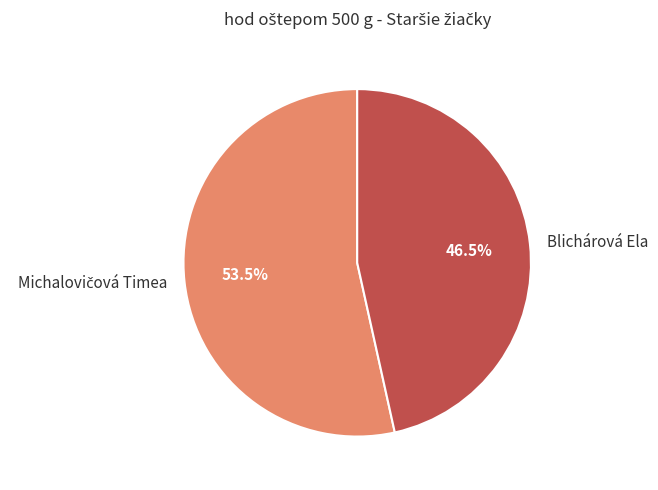

What is the smallest slice in the pie chart?

Blichárová Ela